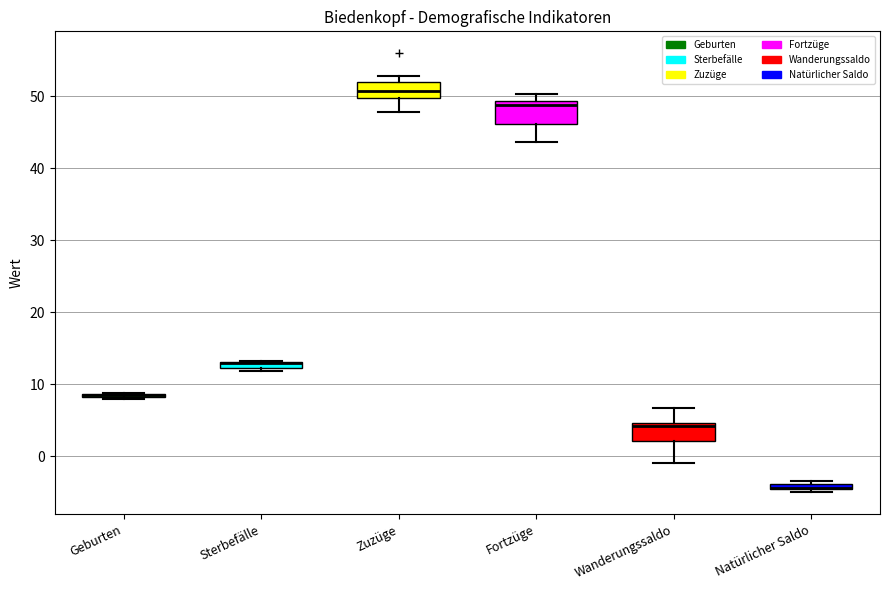

Where is the upper edge of the box for Fortzüge on the y-axis? The values are not printed on the chart, so give them approximately, as read against the axis.

49